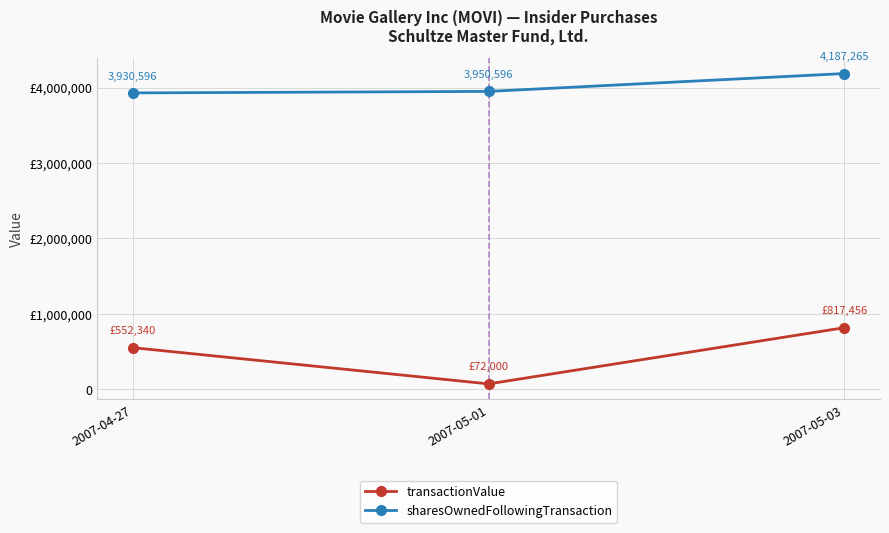

Reading left to right, what are all the values shown in this chart?

transactionValue: 552340	72000	817456
sharesOwnedFollowingTransaction: 3930596	3950596	4187265